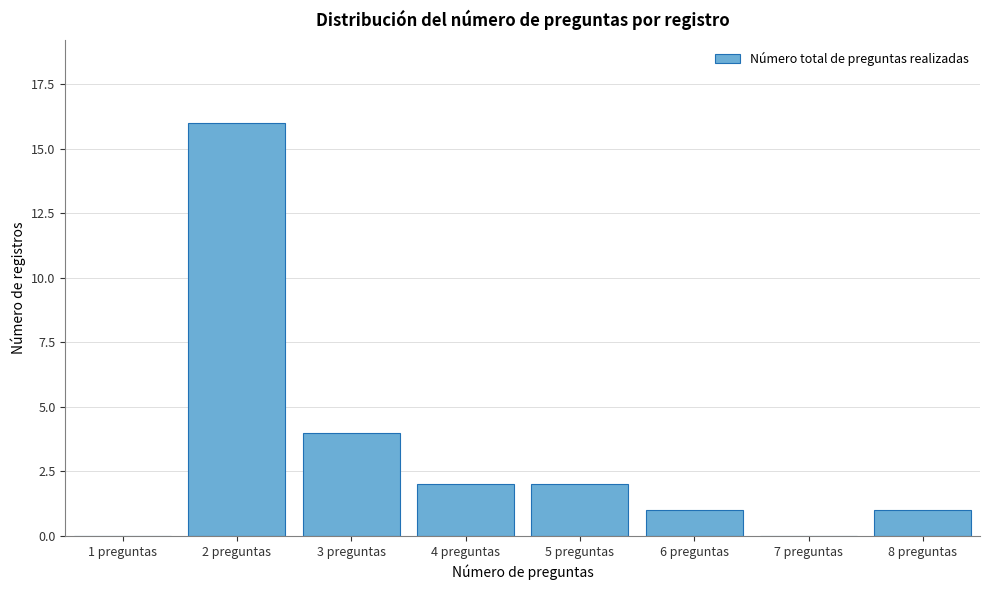

Reading left to right, what are all the values shown in this chart?

1 preguntas=0	2 preguntas=16	3 preguntas=4	4 preguntas=2	5 preguntas=2	6 preguntas=1	7 preguntas=0	8 preguntas=1